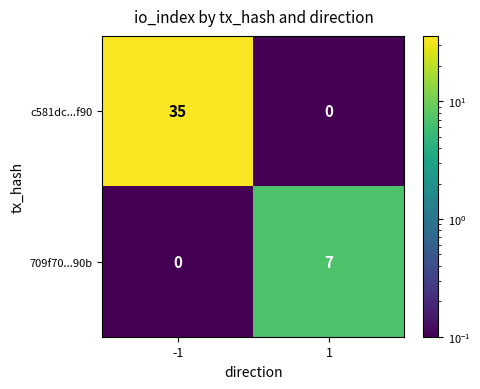

Reading left to right, transcribe all the data shown in this chart.

c581dc...f90: 35	0
709f70...90b: 0	7